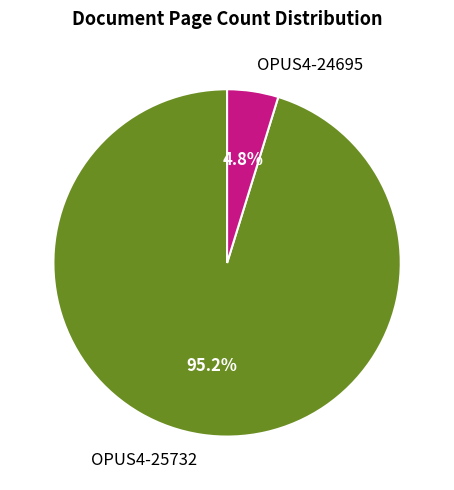

Combined, do OPUS4-25732 and OPUS4-24695 account for over 50%?

Yes